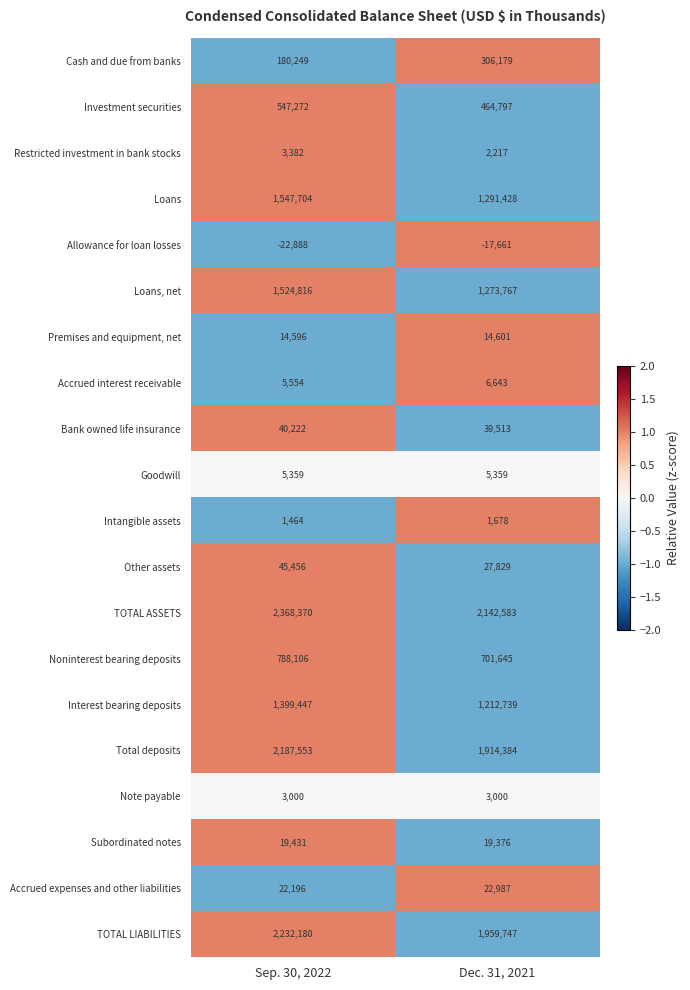

At which label is Noninterest bearing deposits closest to 744875?

Dec. 31, 2021